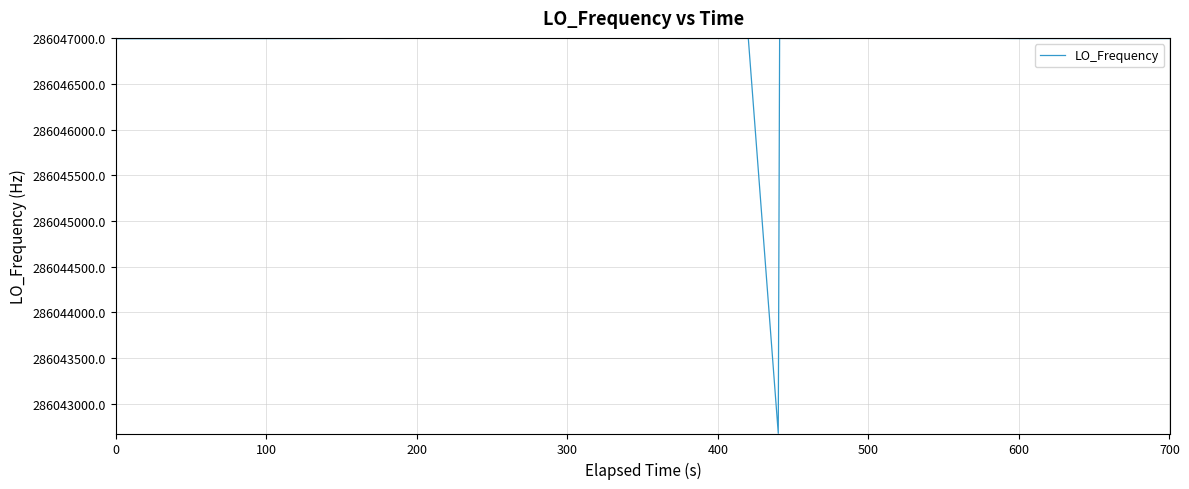

What is the maximum value shown in the chart?

286047004.3